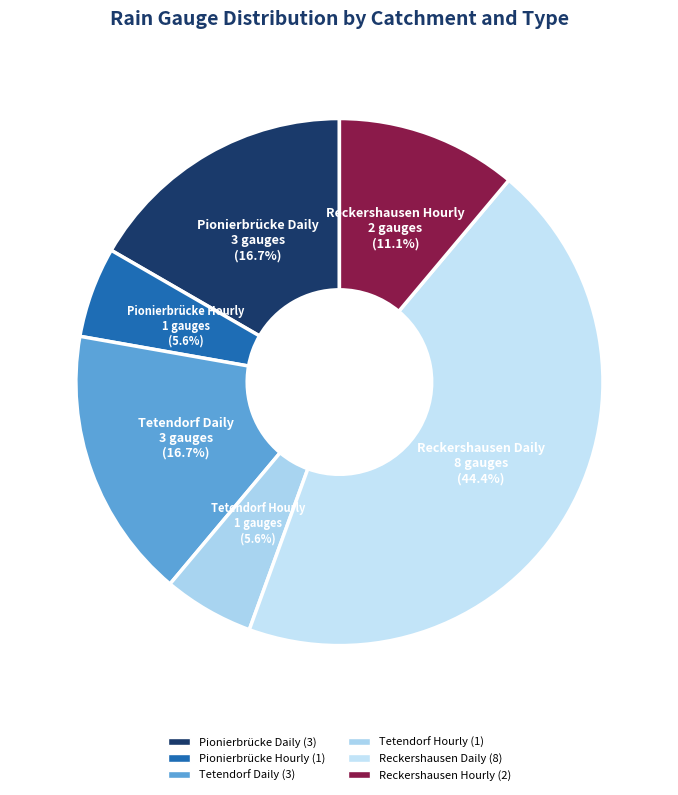

Is Tetendorf Daily the majority of the pie?

No